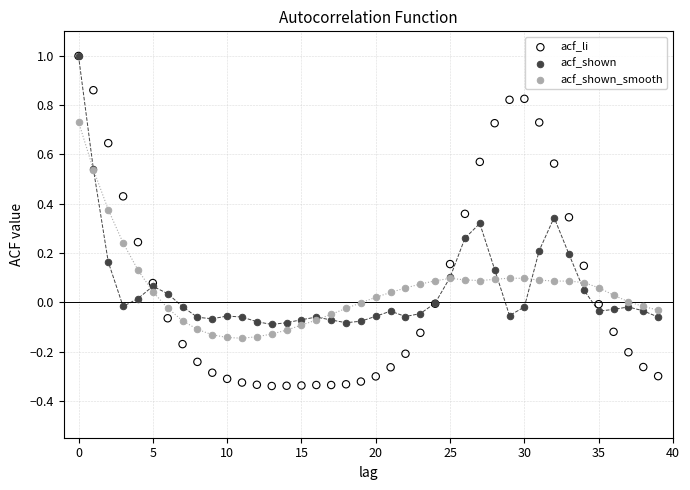

What are all the series names shown in the legend?

acf_li, acf_shown, acf_shown_smooth